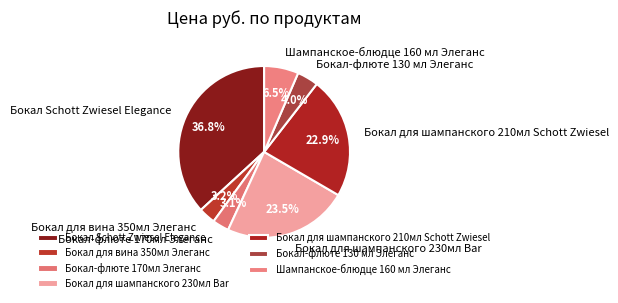

Which category has the biggest portion of the pie?

Бокал Schott Zwiesel Elegance